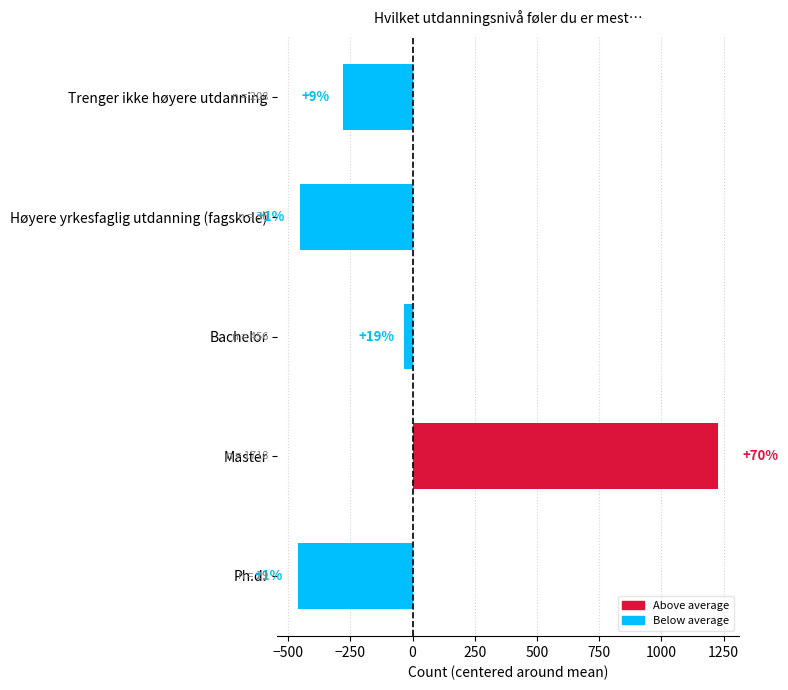

How many bars are there in total?

5